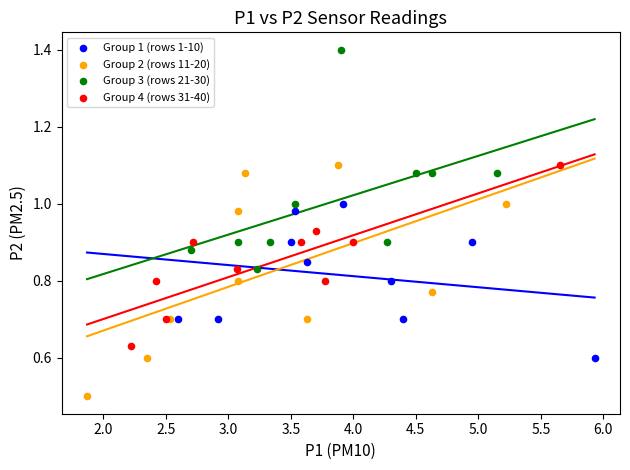

Which series reaches the maximum Y coordinate?

Group 3 (rows 21-30)